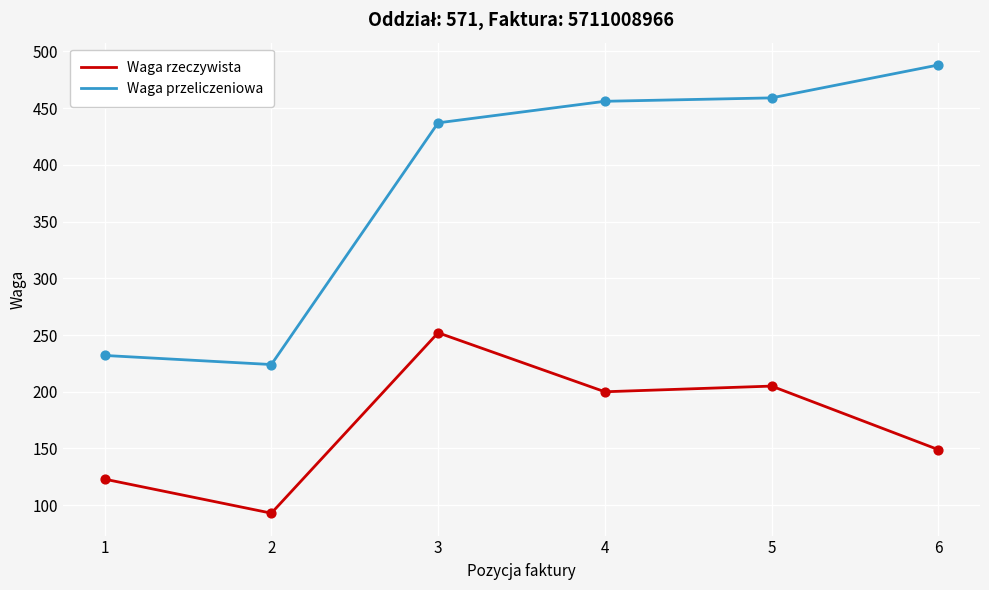

Is the value of Waga przeliczeniowa at 1 greater than the value of Waga rzeczywista at 3?

No